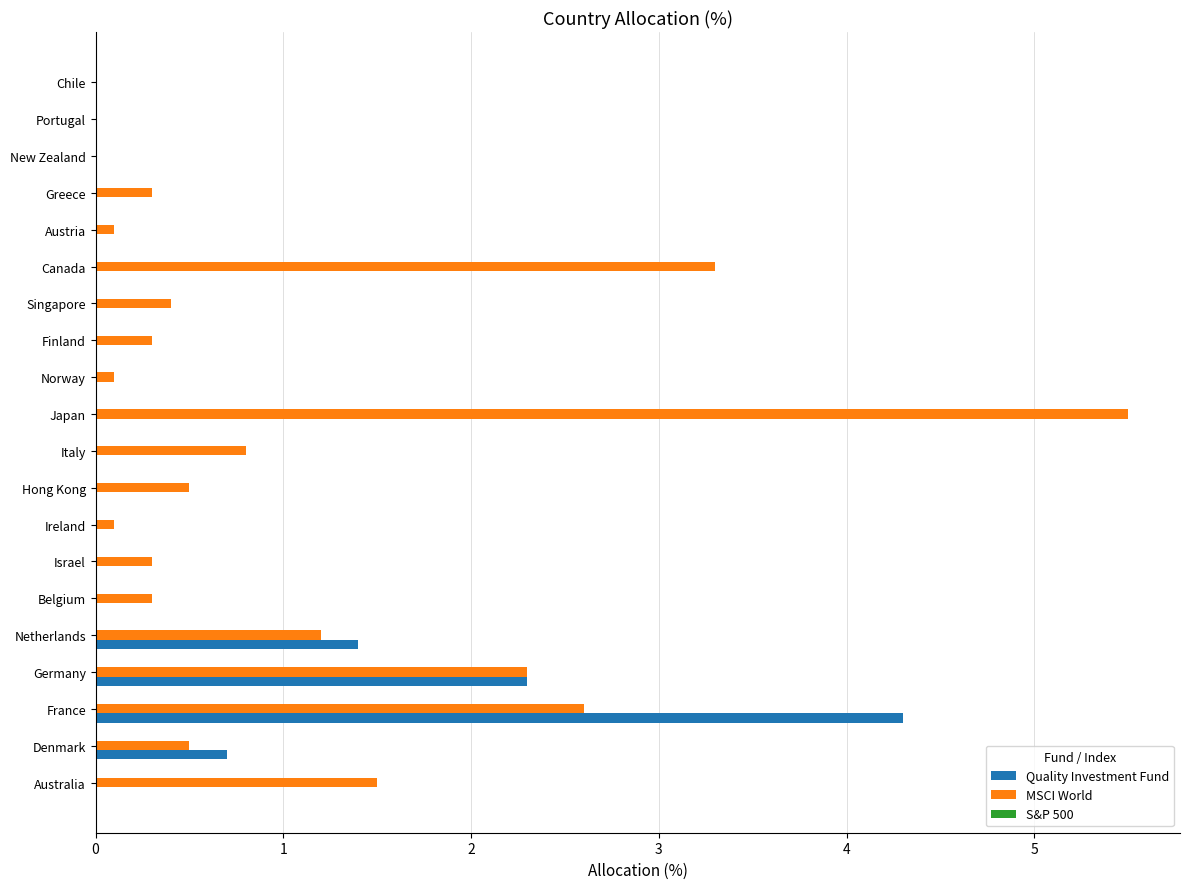

At which label is MSCI World closest to 2?

Germany